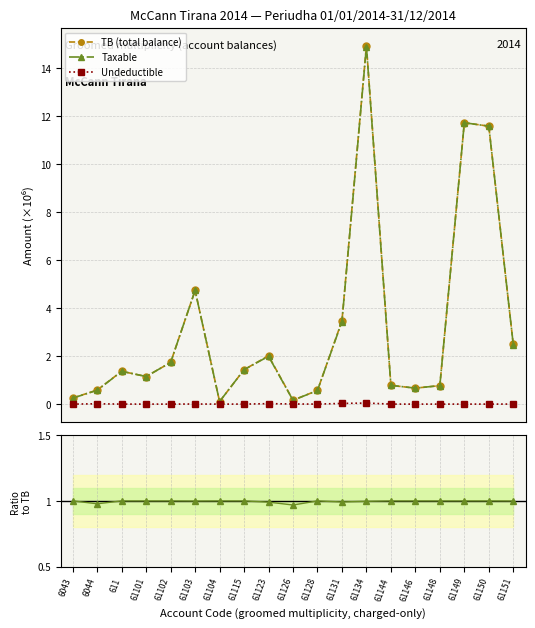

Between which two adjacent categories do Taxable / TB and Taxable first intersect?

6044 and 611